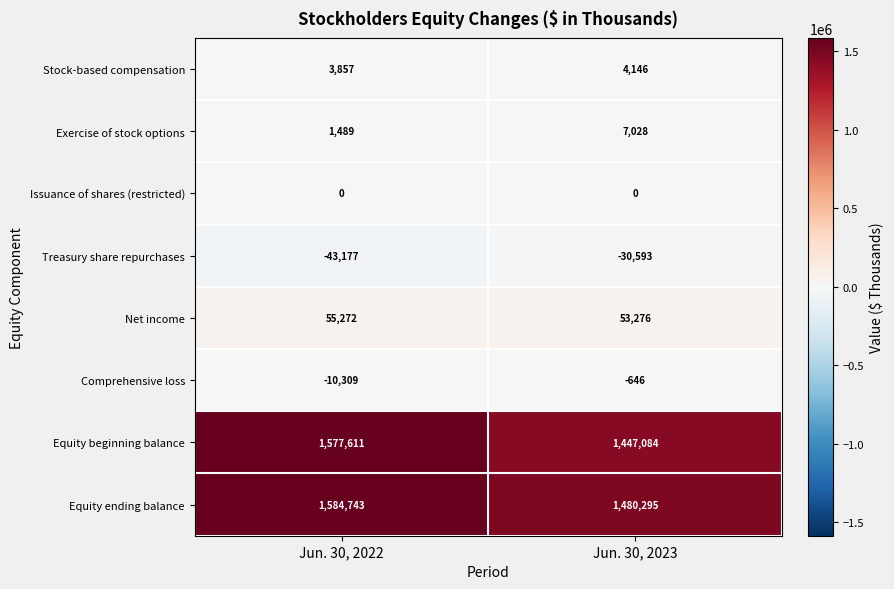

The value of Treasury share repurchases at Jun. 30, 2022 is -61963. True or false?

False